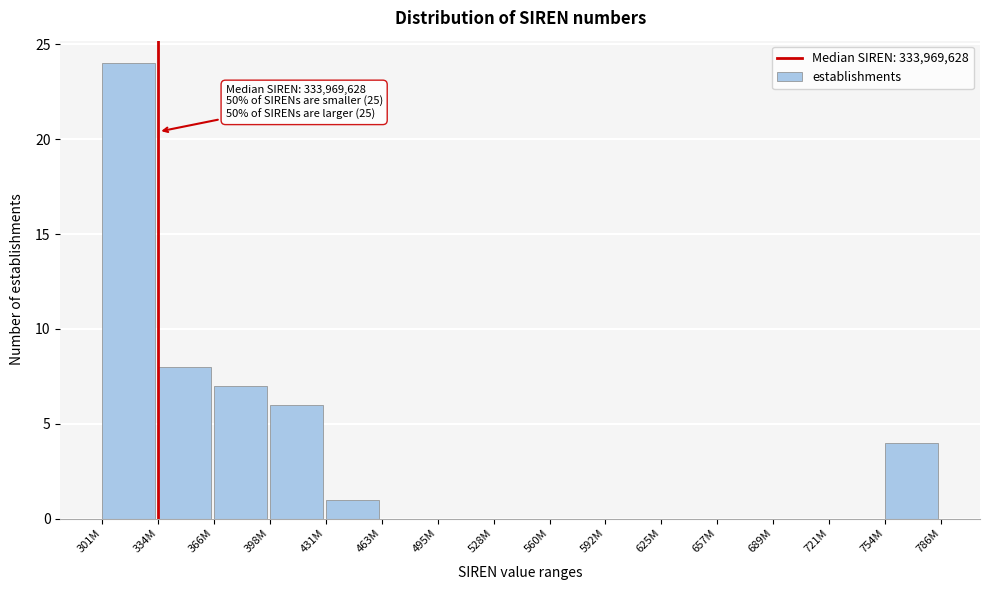

Reading left to right, list all the values displayed in this chart.

301M=24	334M=8	366M=7	398M=6	431M=1	463M=0	495M=0	528M=0	560M=0	592M=0	625M=0	657M=0	689M=0	721M=0	754M=4